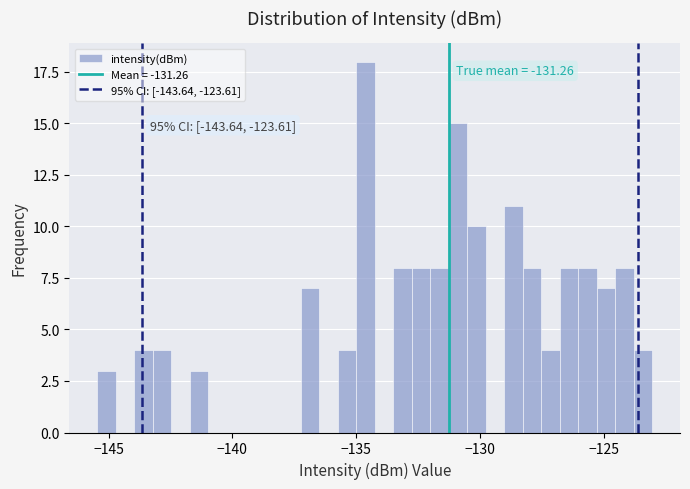

Read against the x-axis, roughly where is the centre of the tallest bar?

-134.5